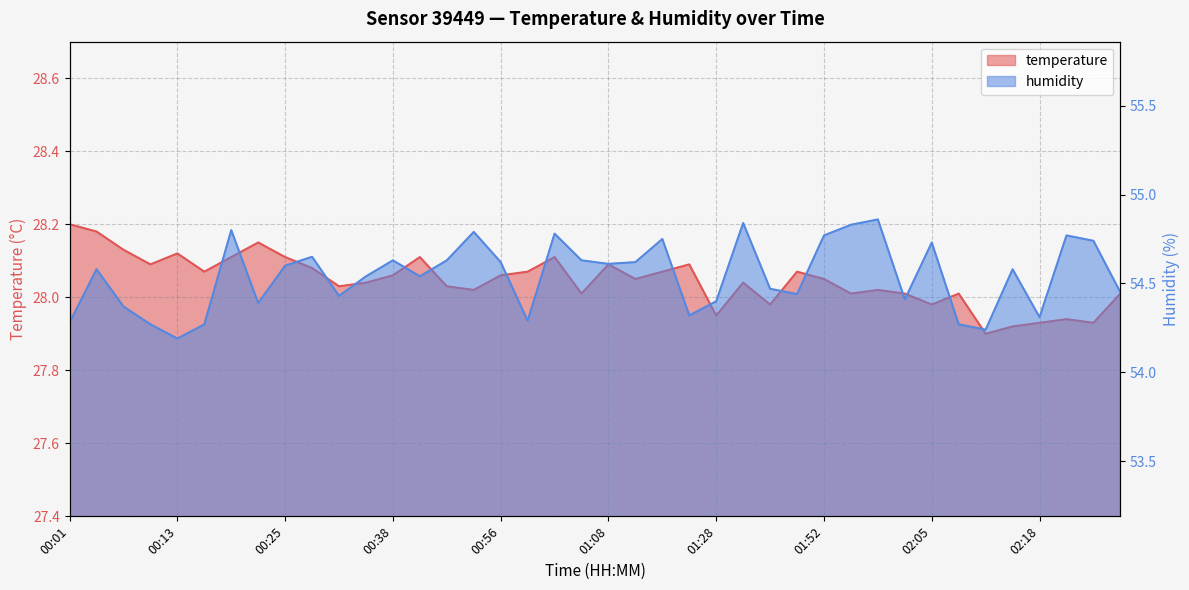

How many values in the temperature series exceed 28?

32